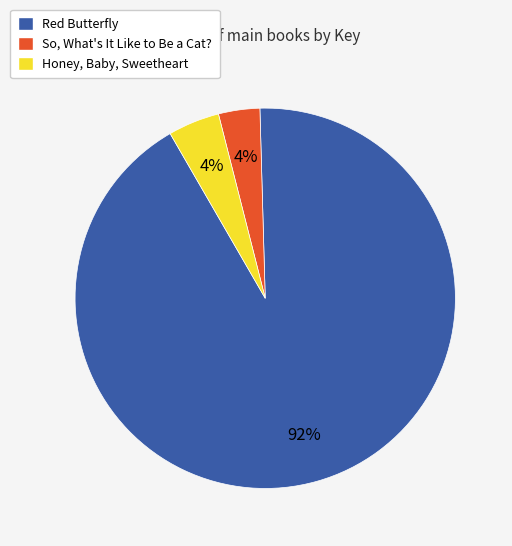

How many slices are in this pie chart?

3